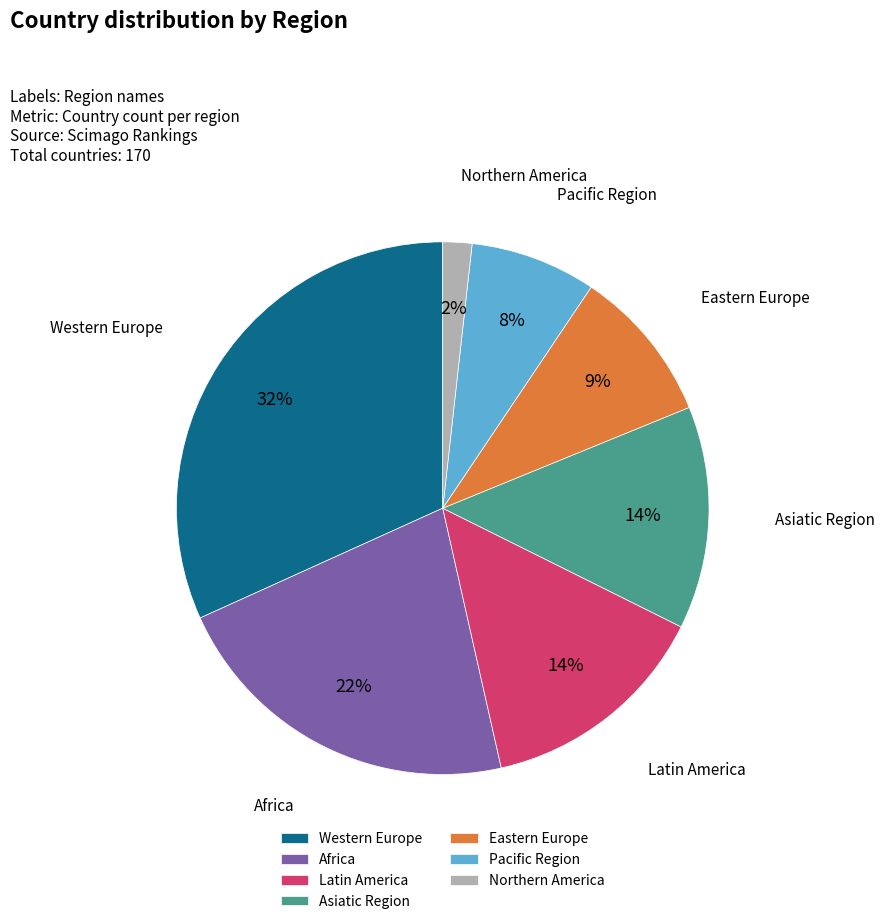

Which category has the biggest portion of the pie?

Western Europe